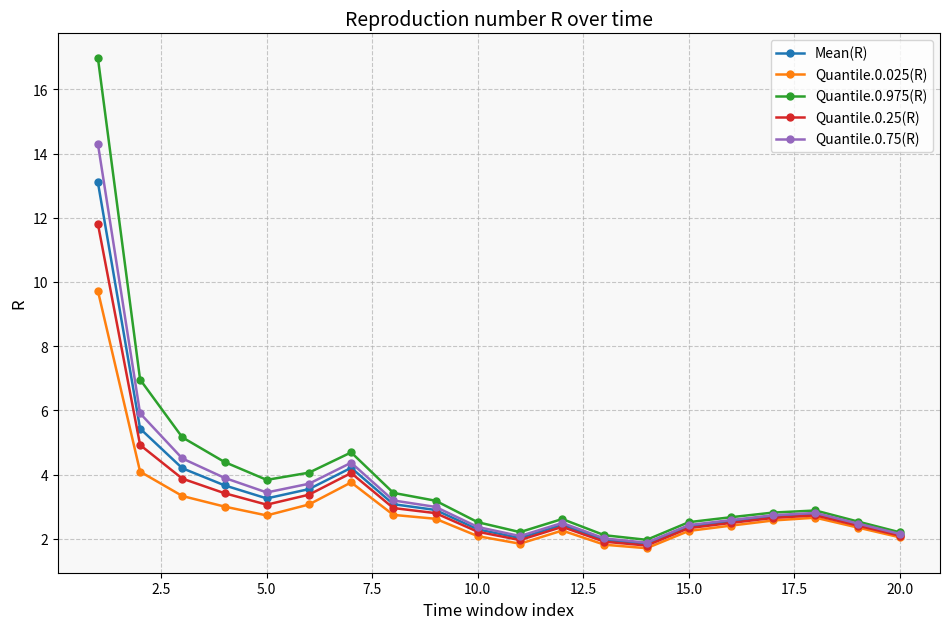

What is the maximum value shown in the chart?

17.0